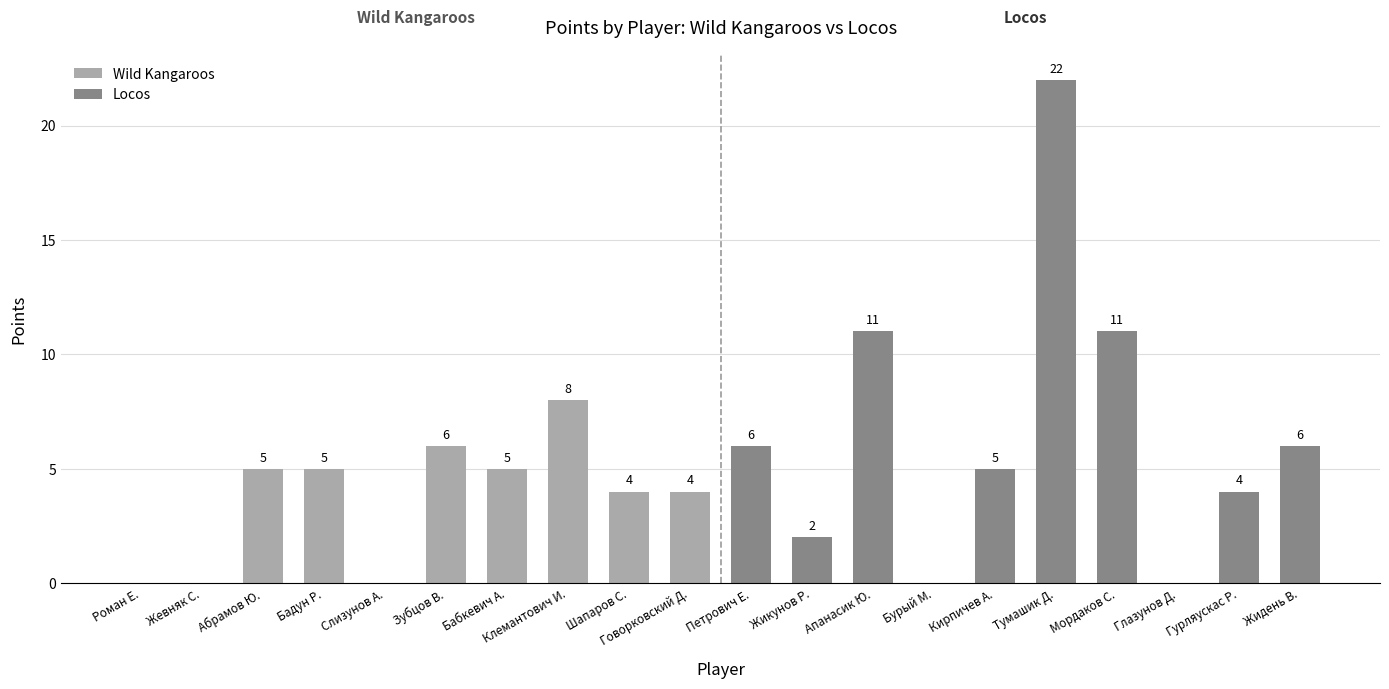

What is the difference between the values at Бабкевич А. and Жидень В.?

1